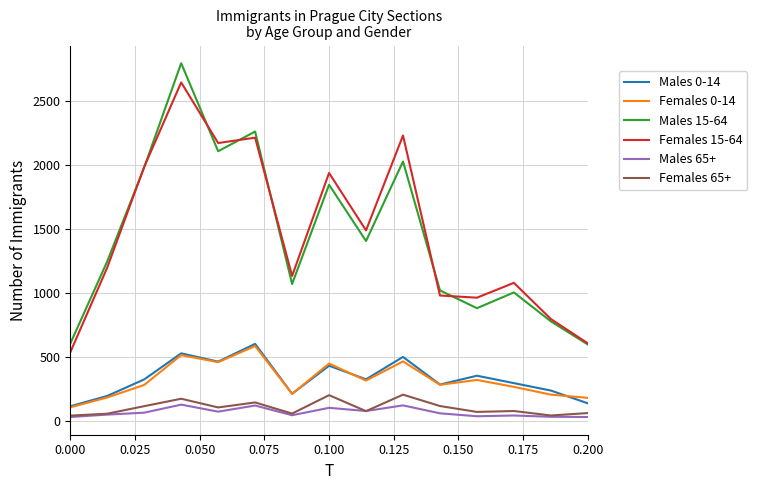

Is this an area chart (filled region under the line)?

No